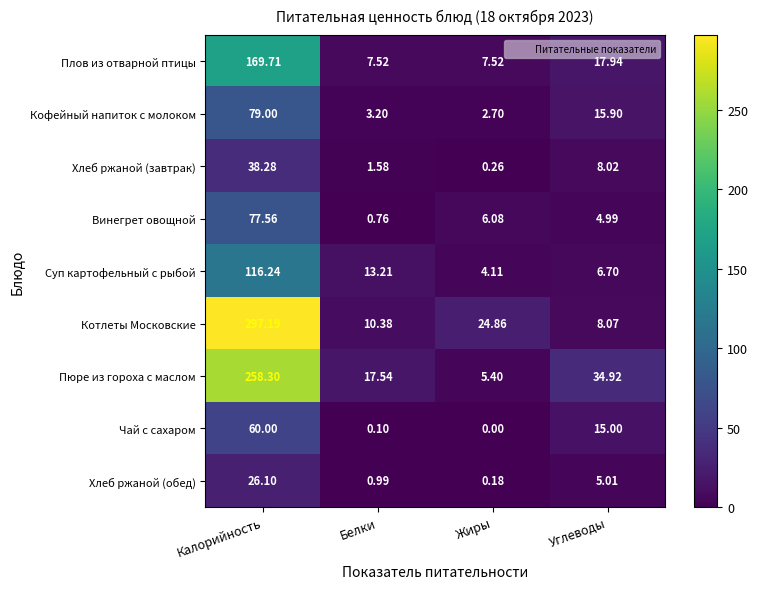

What is the maximum value shown in the chart?

297.2